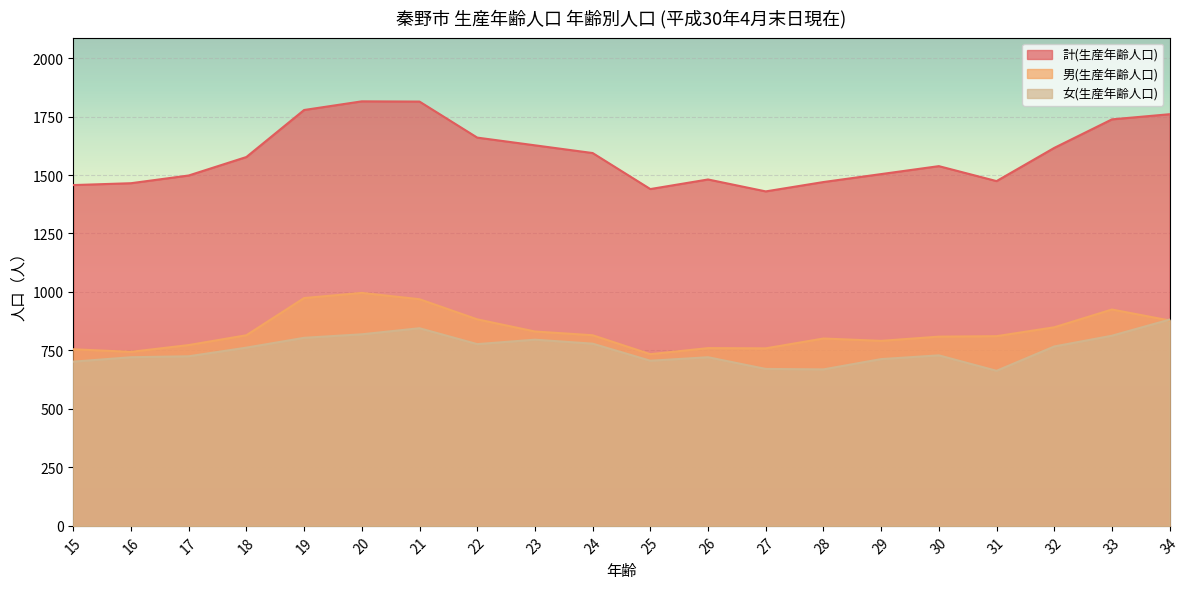

What is the minimum value shown in the chart?

663